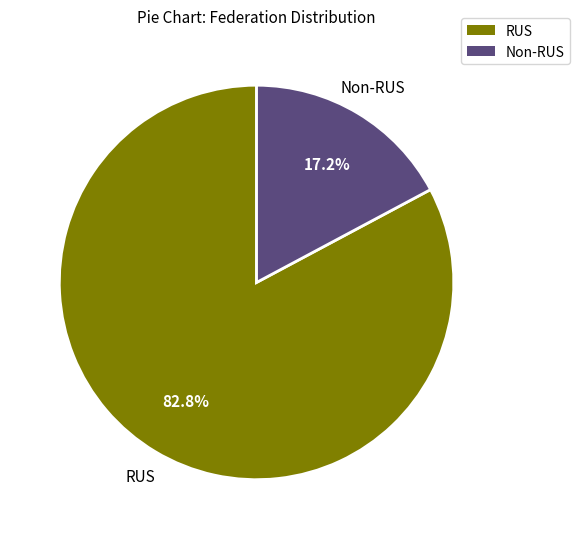

Is there any slice that represents more than half of the pie?

Yes